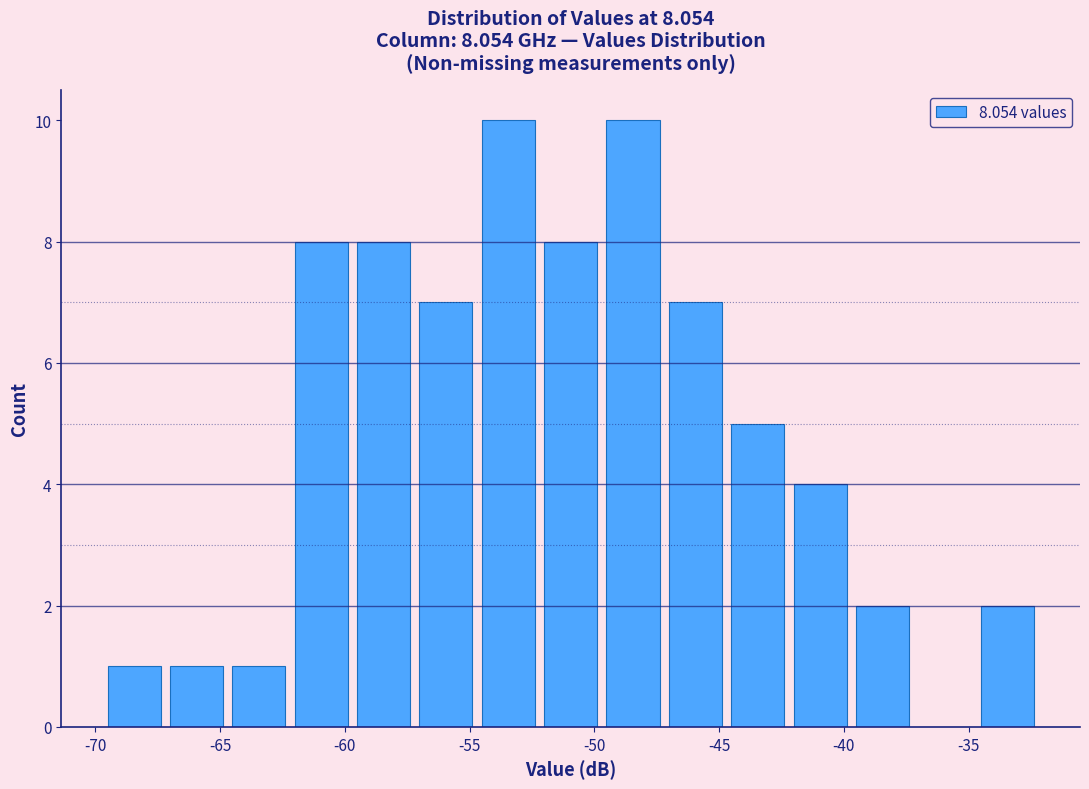

What is the height of the bar covering -47.2 to -44.7 on the x-axis? Neither the bar edges nor the heights are printed on the chart, so give them approximately, as read against the axes.

7